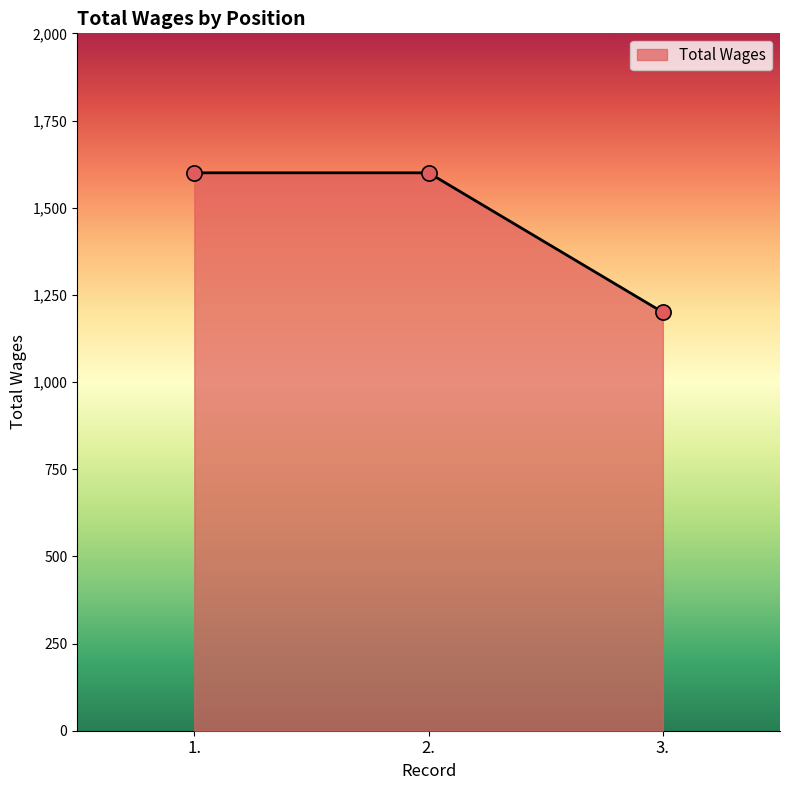

What is the ratio of the value at 2. to the value at 1.?

1.0